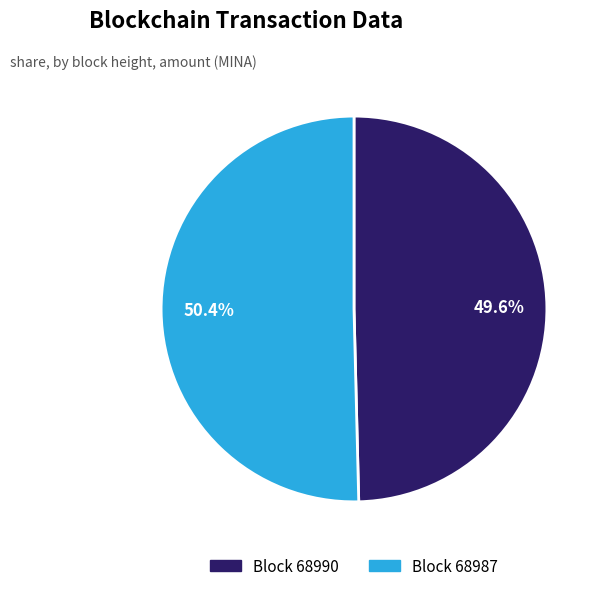

Rank the categories by value from lowest to highest.

Block 68990, Block 68987